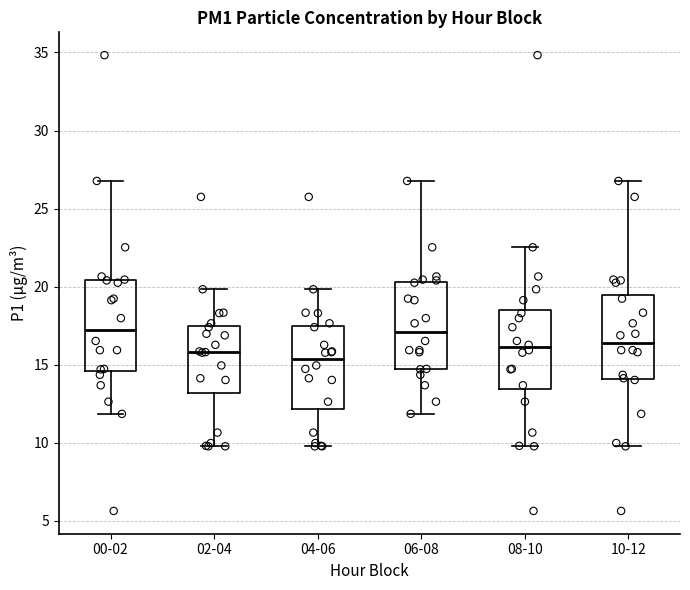

Where is the upper edge of the box for 04-06 on the y-axis? The values are not printed on the chart, so give them approximately, as read against the axis.

17.5